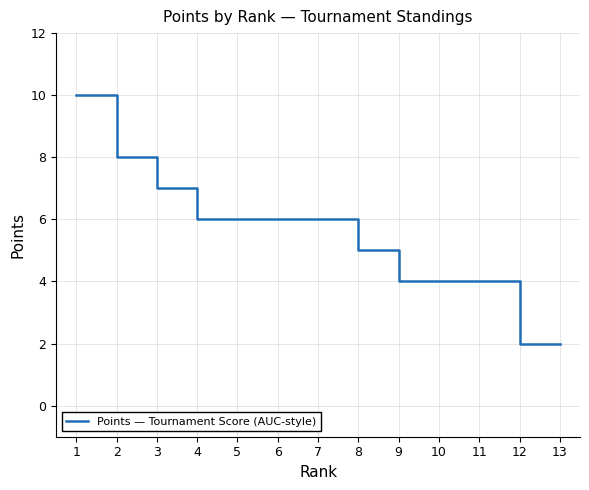

Which label corresponds to the largest value in the chart?

1